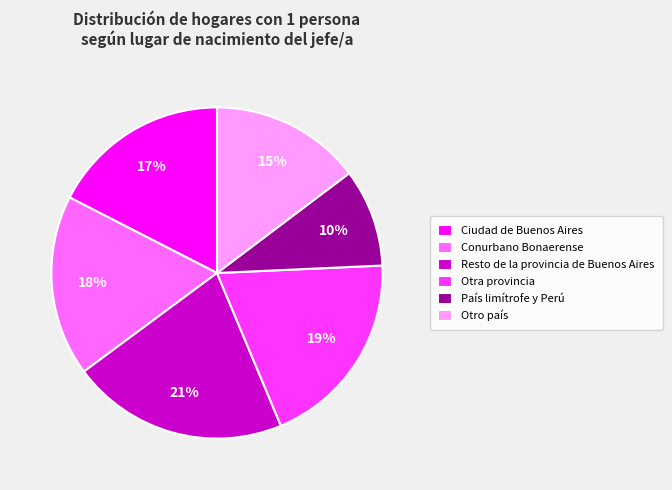

What percentage is the Otro país slice, to the nearest percent?

15%